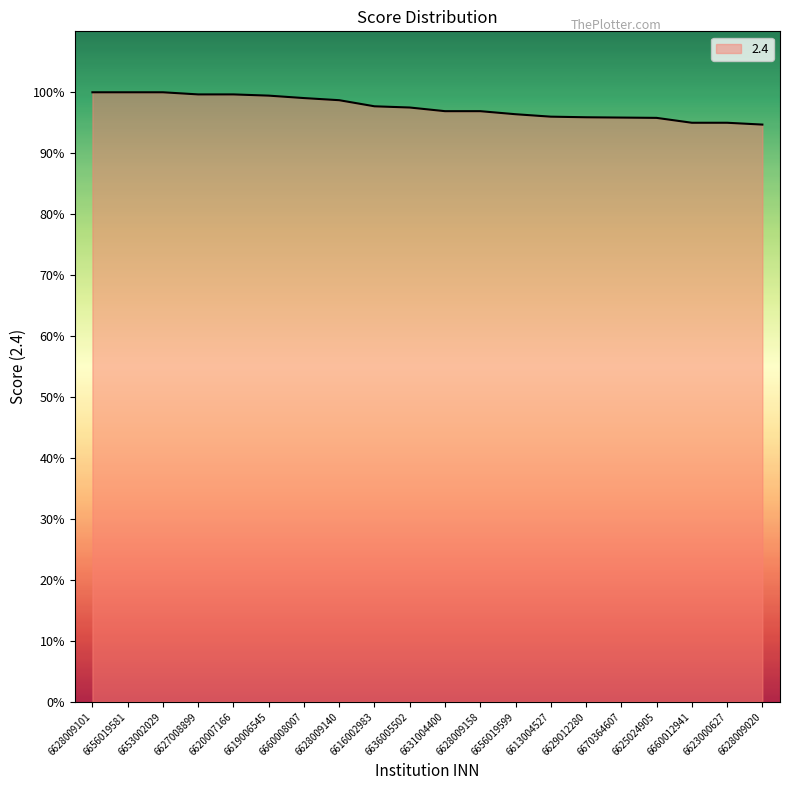

Is this an area chart (filled region under the line)?

Yes